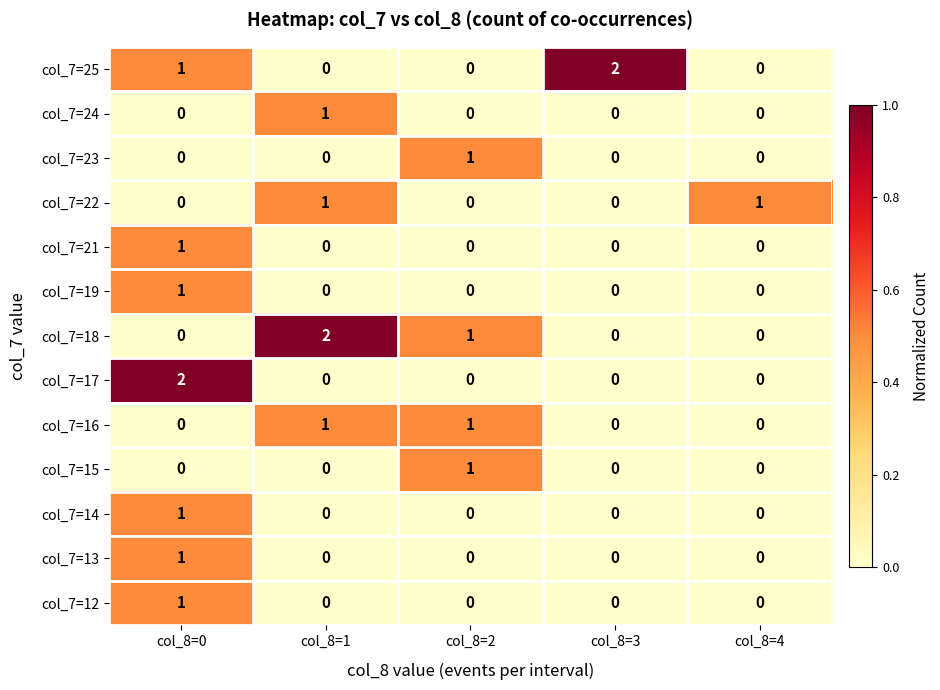

True or false: col_7=12 has a value of 0 at col_8=2.

True